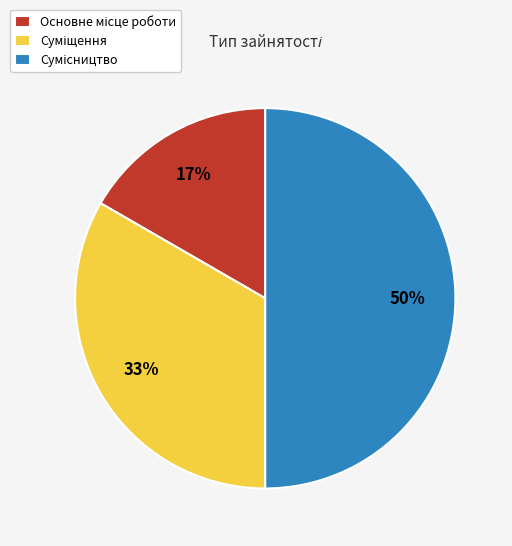

To the nearest percent, what is the average slice percentage?

33%